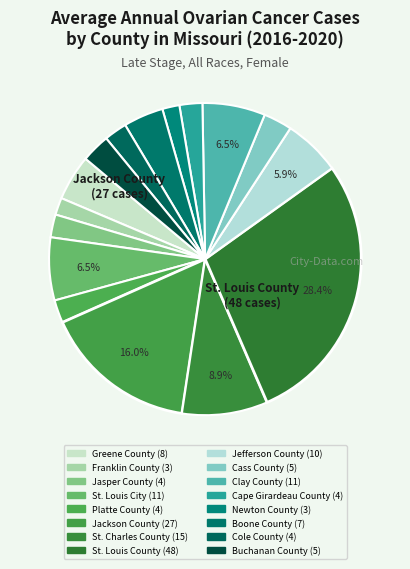

What is the change in value from Greene County to St. Louis County?

+40